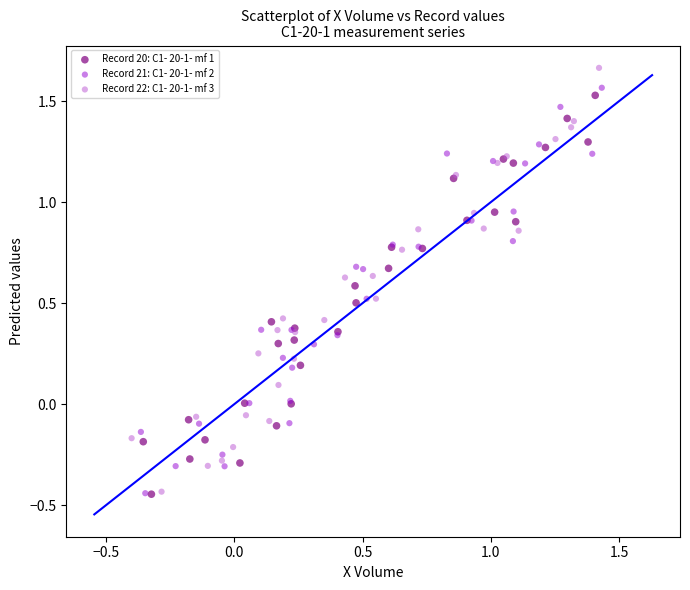

Which series has the widest spread of Y values?

Record 22: C1- 20-1- mf 3